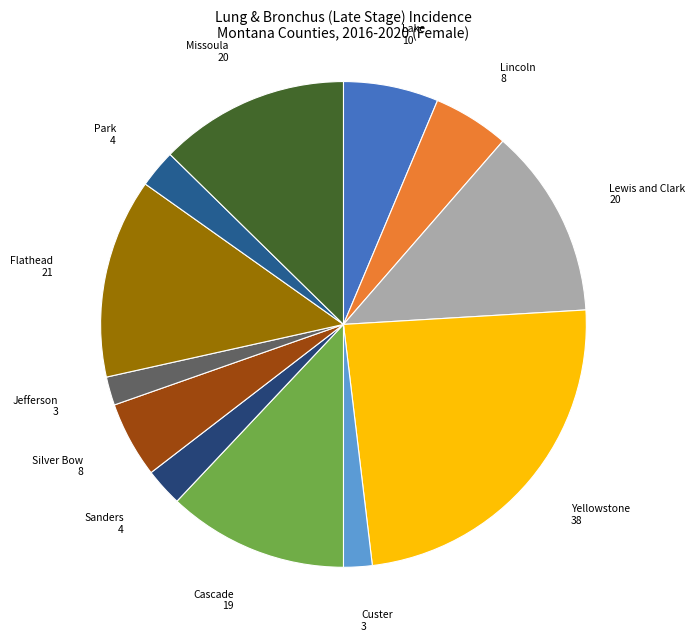

How many slices are in this pie chart?

12